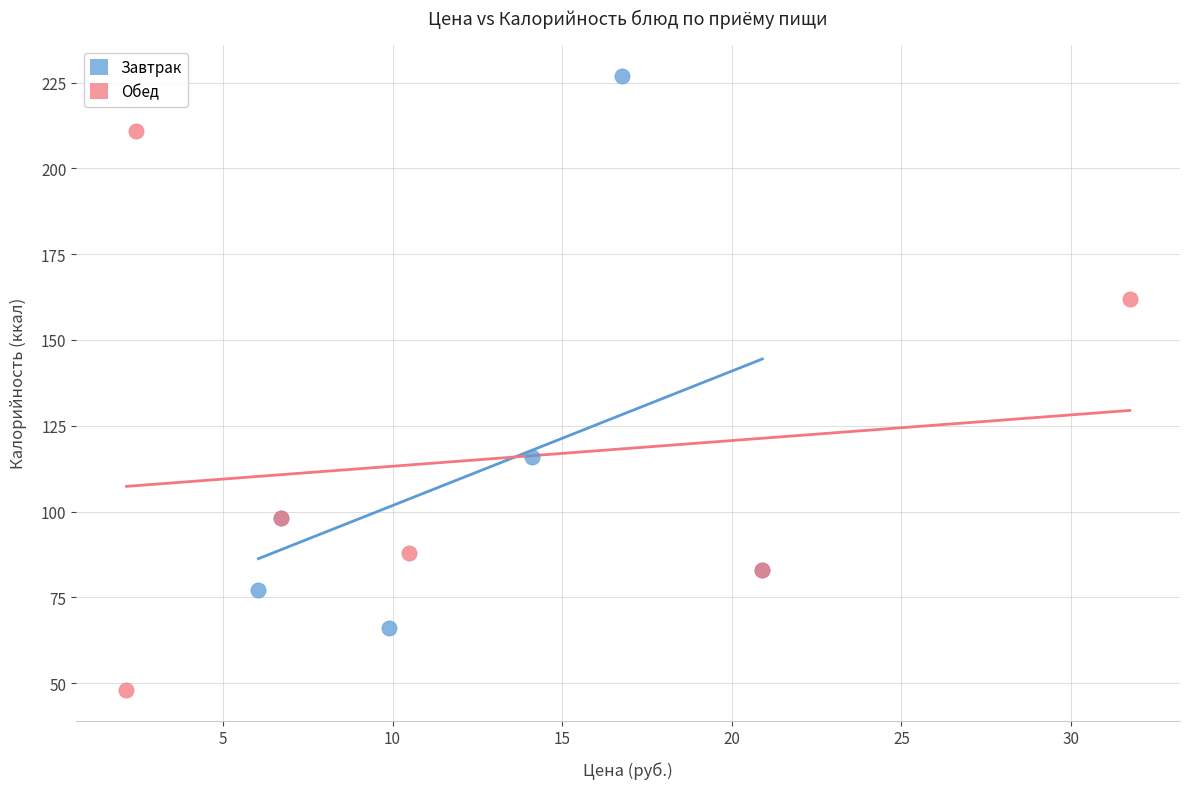

What are all the series names shown in the legend?

Завтрак, Обед